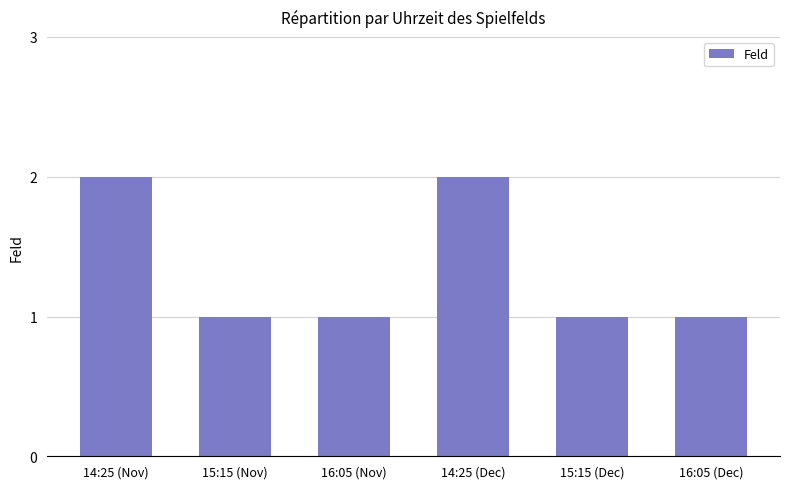

What is the label of the 5th bar from the right?

15:15 (Nov)